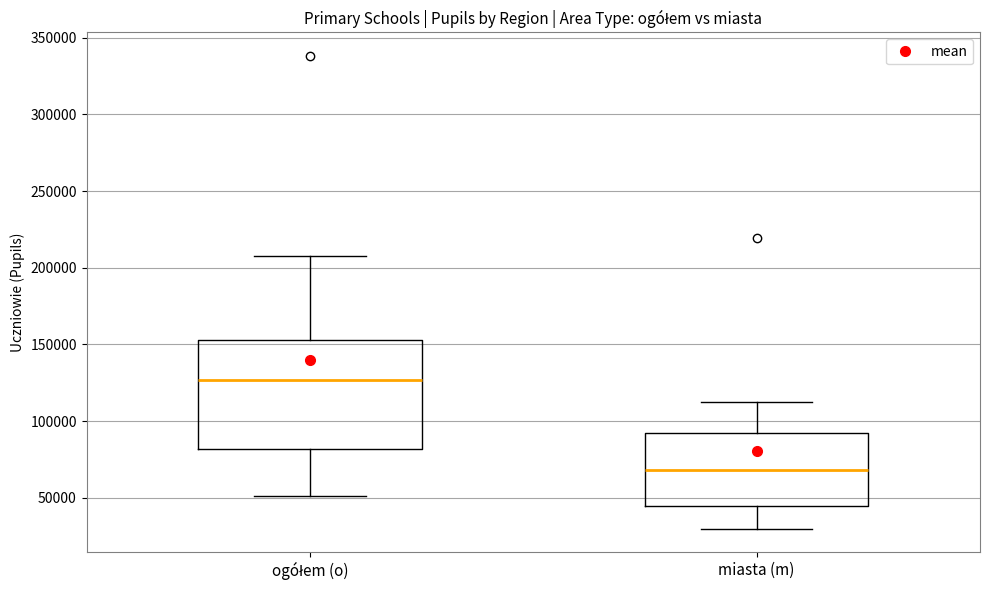

Comparing the boxes themselves (not the whiskers), which one is the tallest?

ogółem (o)